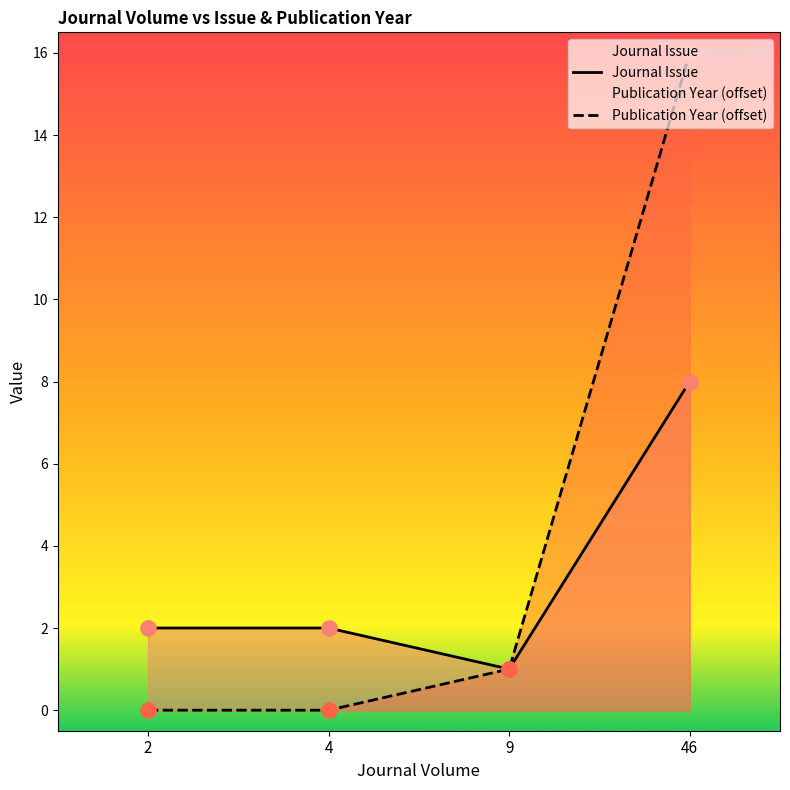

At which category is the sum across all series the highest?

46